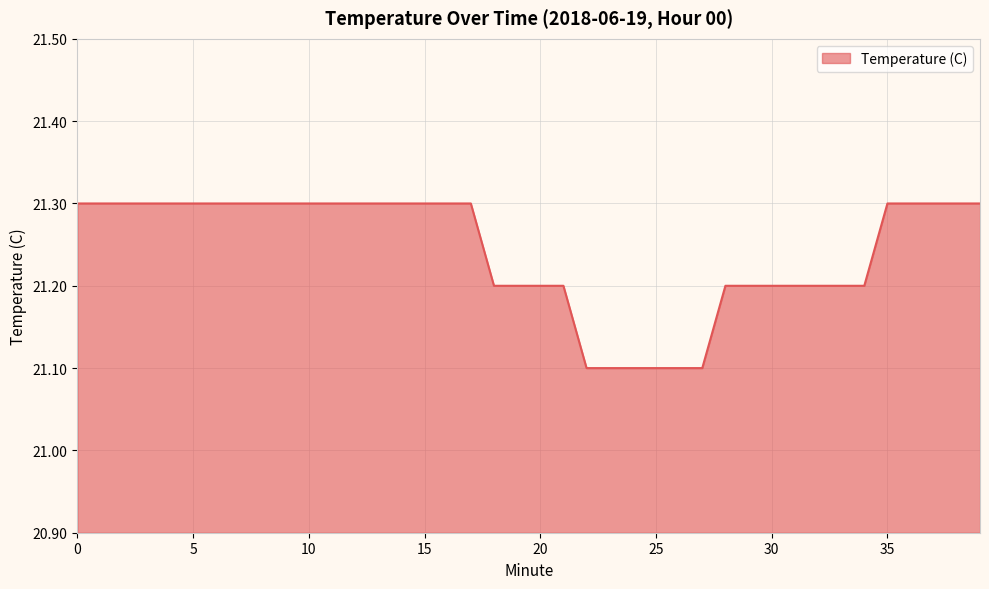

What is the greatest value displayed?

21.3